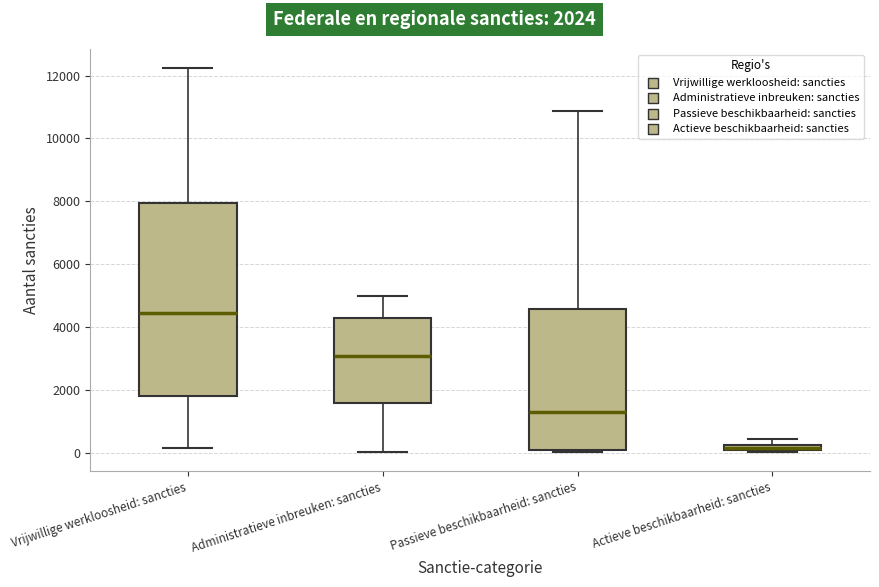

Which box is the tallest, from its lower edge to its upper edge?

Vrijwillige werkloosheid: sancties